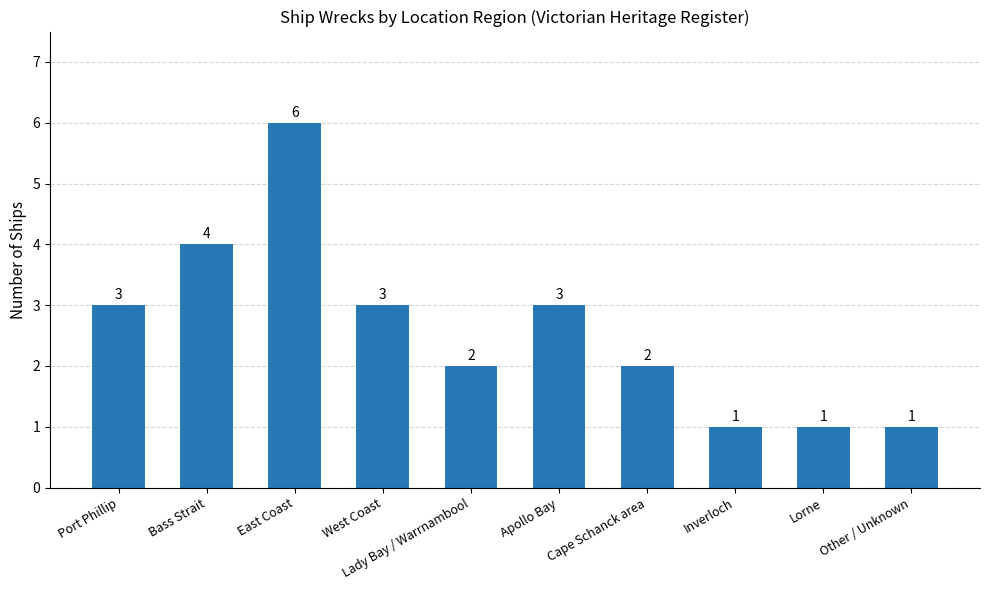

Reading left to right, transcribe all the data shown in this chart.

3	4	6	3	2	3	2	1	1	1